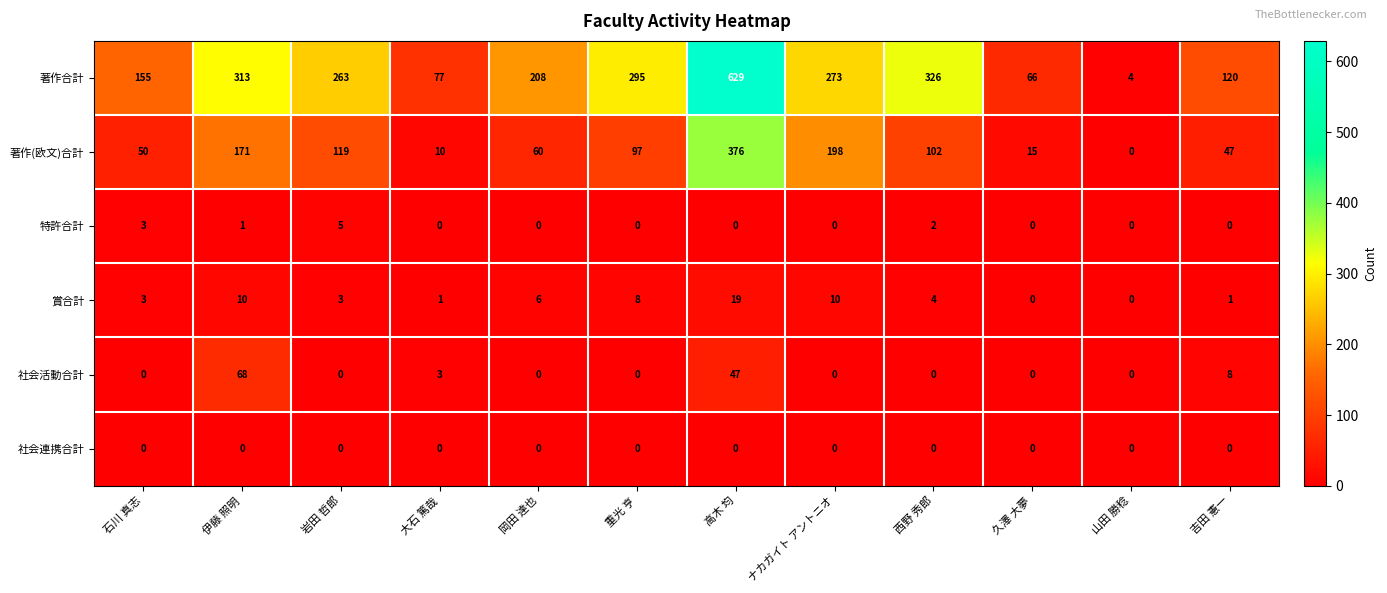

Which category has the highest value in the 特許合計 series?

岩田 哲郎